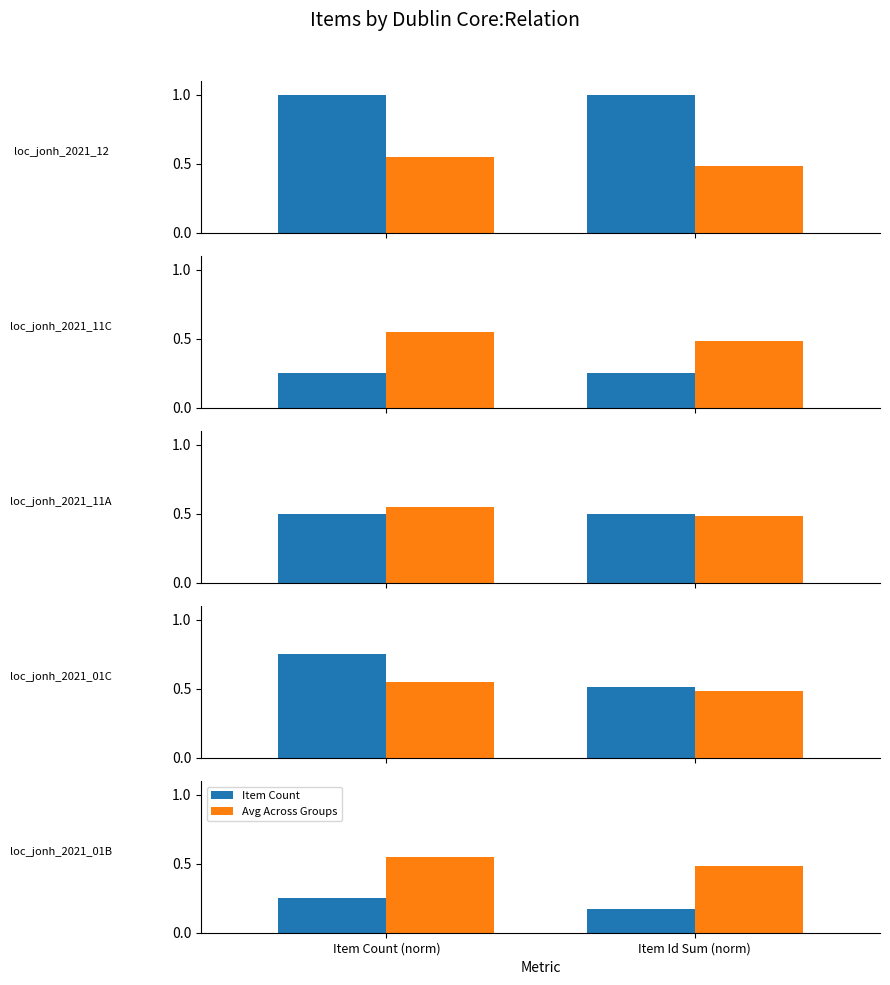

Rank the series by their average value, from highest to lowest.

Avg Across Groups, Item Count